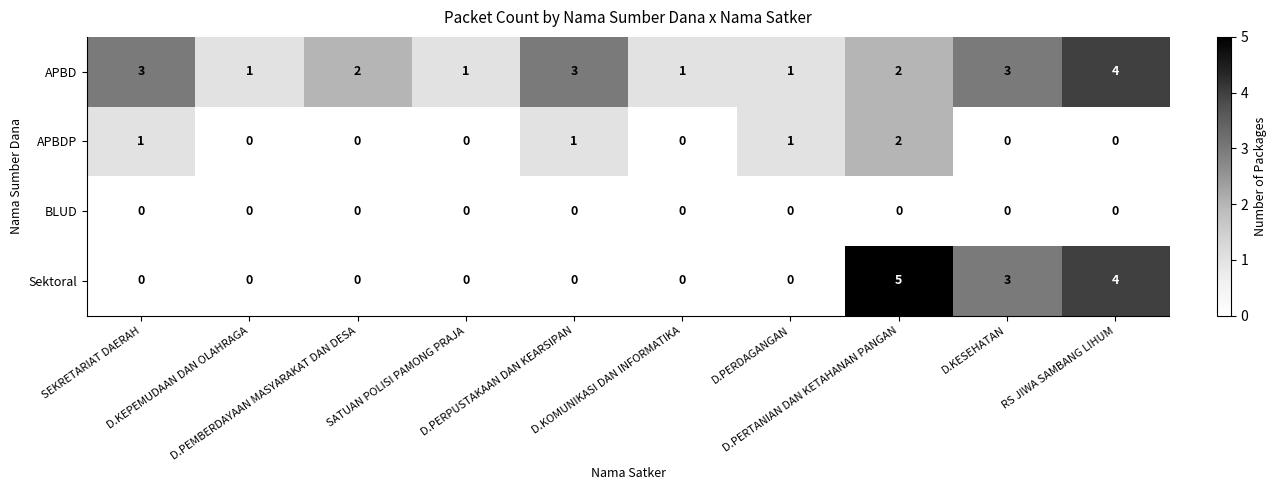

Which series has the widest spread of values?

Sektoral